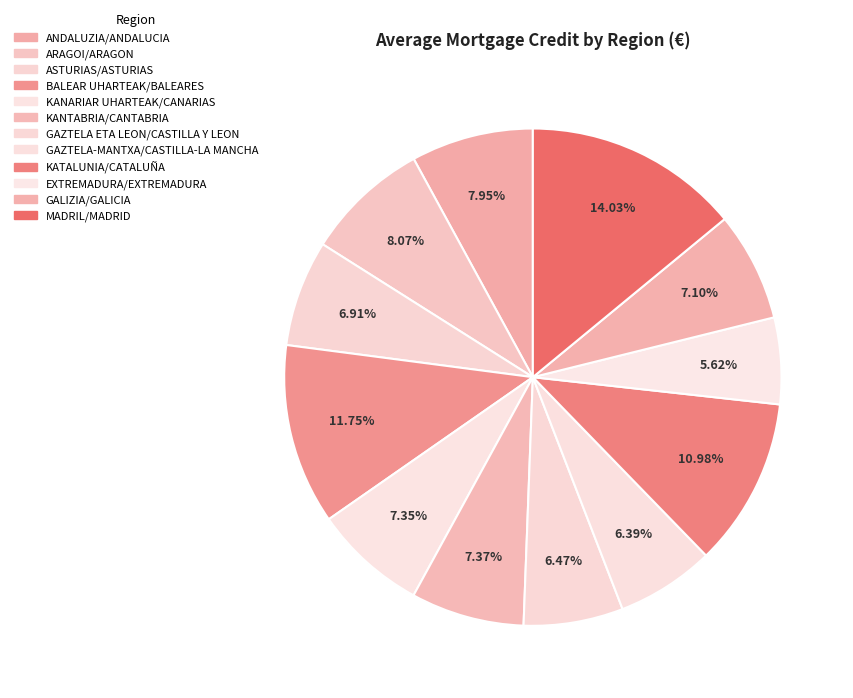

Rank the categories by value from lowest to highest.

EXTREMADURA/EXTREMADURA, GAZTELA-MANTXA/CASTILLA-LA MANCHA, GAZTELA ETA LEON/CASTILLA Y LEON, ASTURIAS/ASTURIAS, GALIZIA/GALICIA, KANARIAR UHARTEAK/CANARIAS, KANTABRIA/CANTABRIA, ANDALUZIA/ANDALUCIA, ARAGOI/ARAGON, KATALUNIA/CATALUÑA, BALEAR UHARTEAK/BALEARES, MADRIL/MADRID